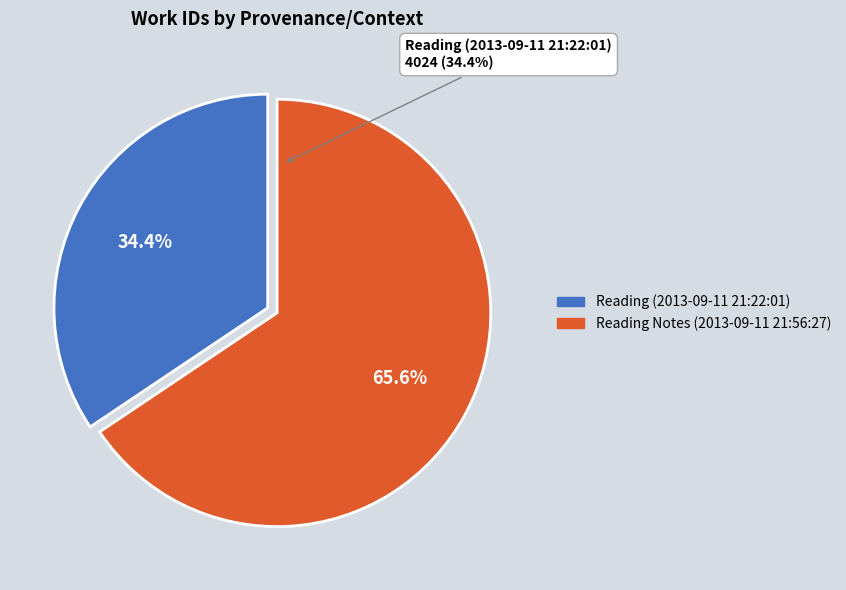

Which slice is the smallest?

Reading (2013-09-11 21:22:01)